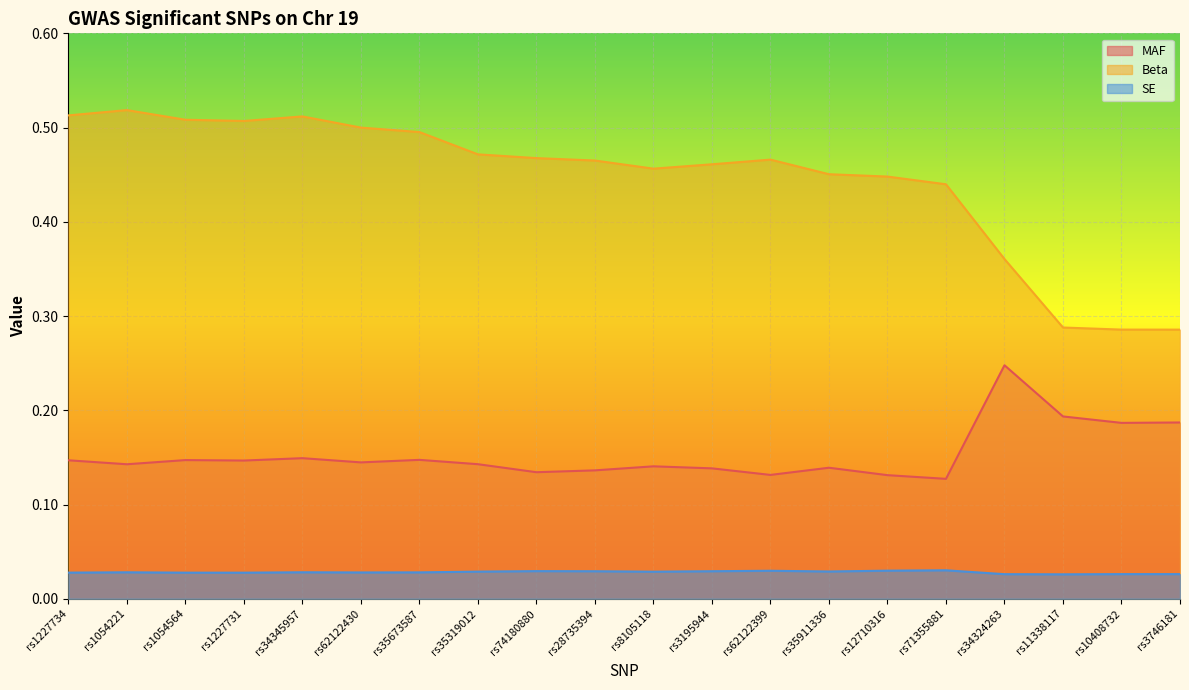

True or false: Beta has more than 2 interior local peaks.

True